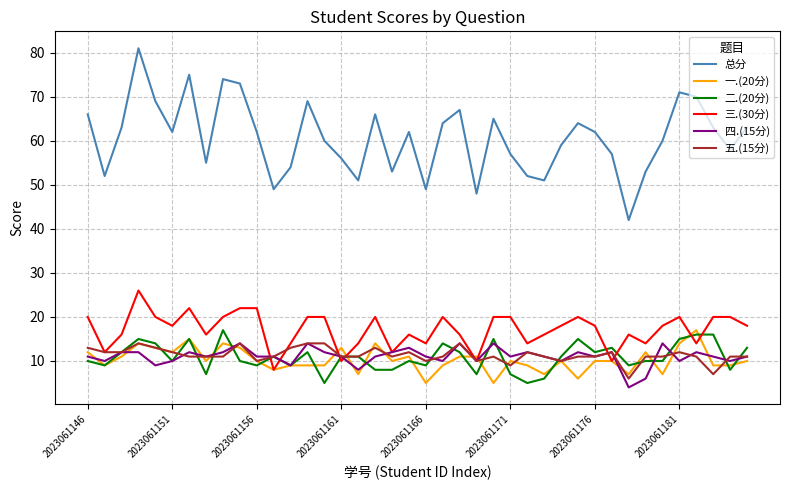

True or false: 总分 and 五.(15分) intersect in this chart.

False